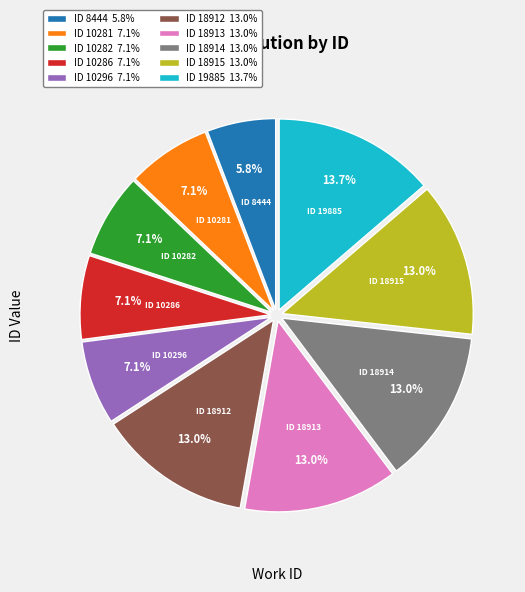

Does ID 18914 account for over 50% of the chart?

No